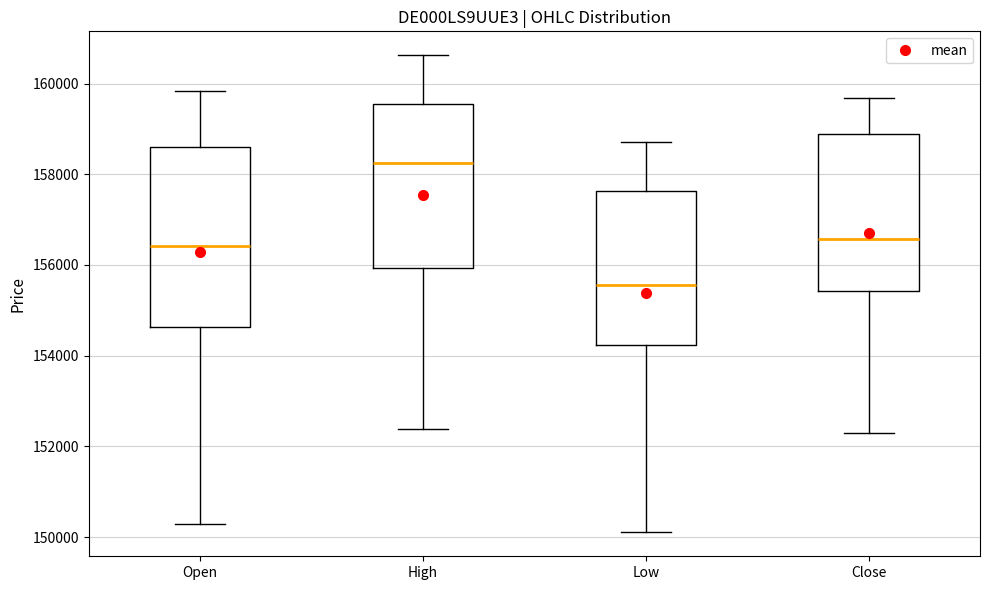

Which box has the lowest median line?

Low